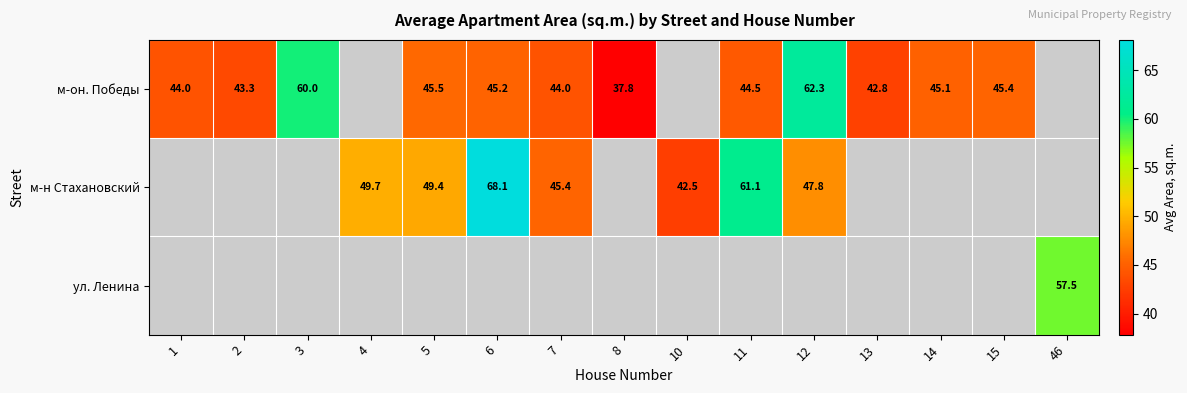

What is the difference between the м-он. Победы values at 12 and 15?

16.9